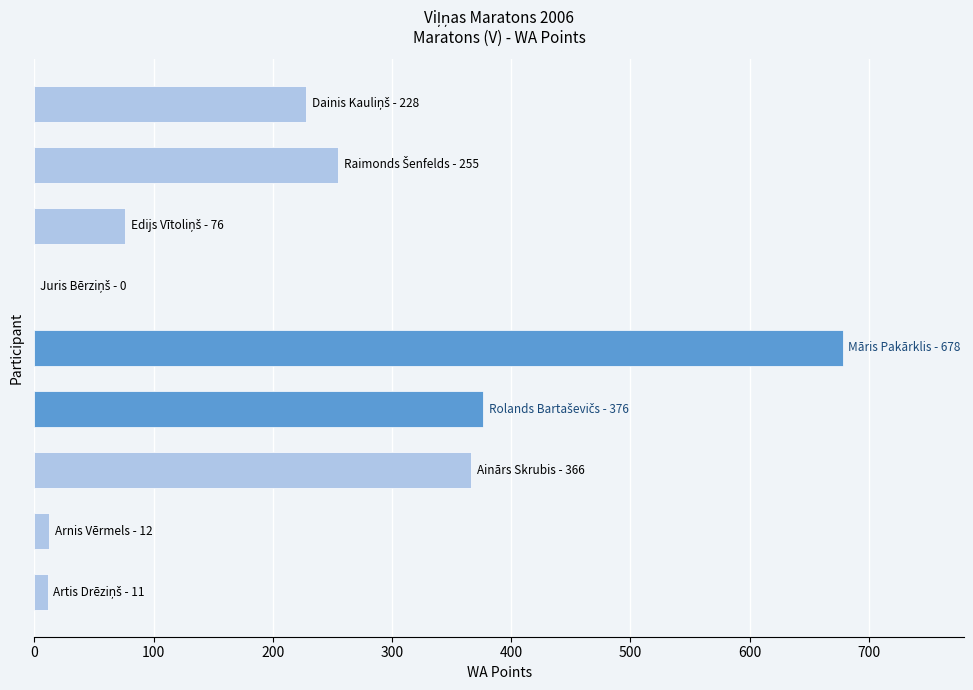

What is the maximum value shown in the chart?

678